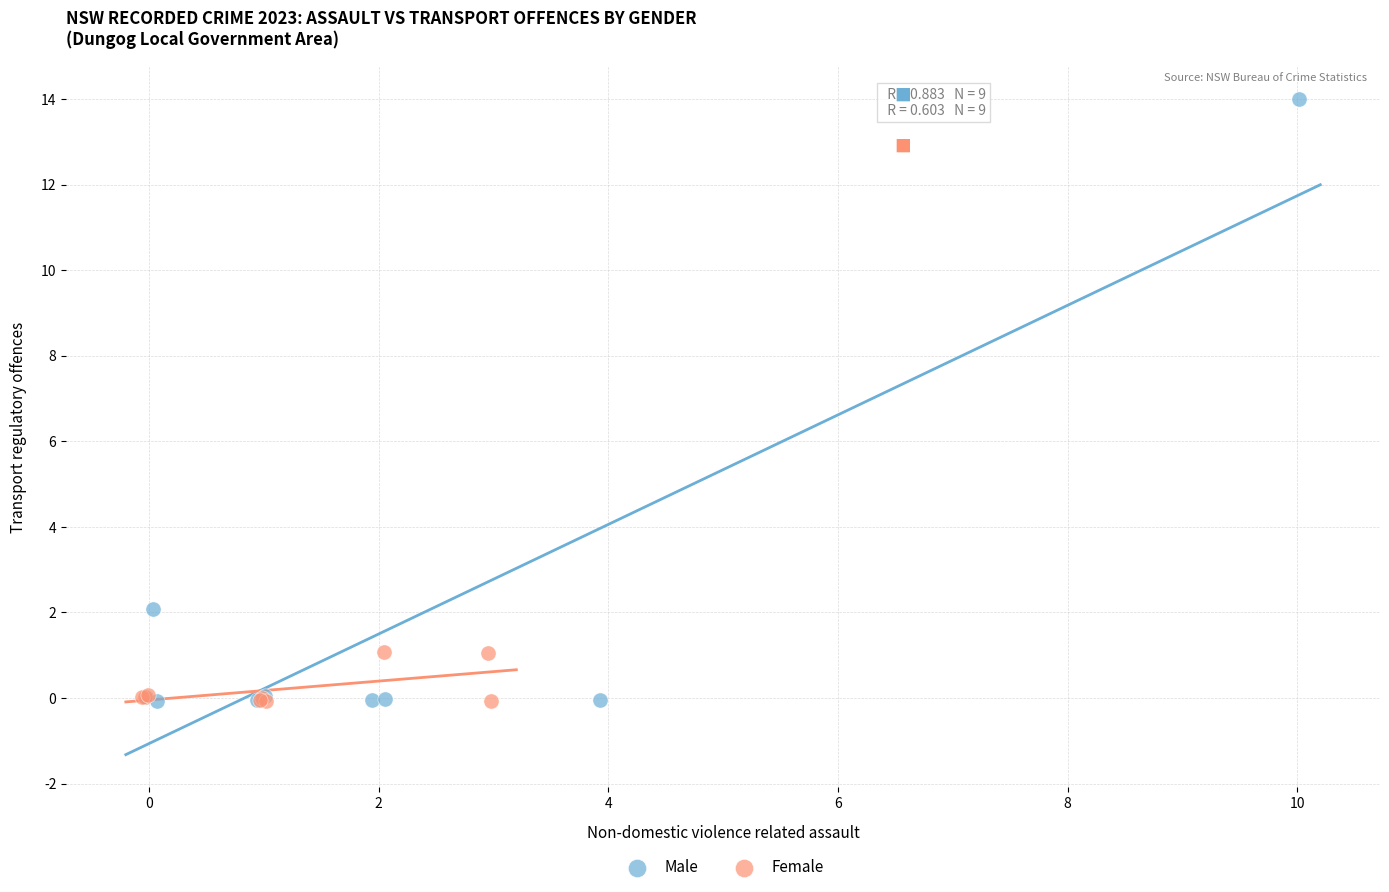

Which series contains the highest Y value?

Male